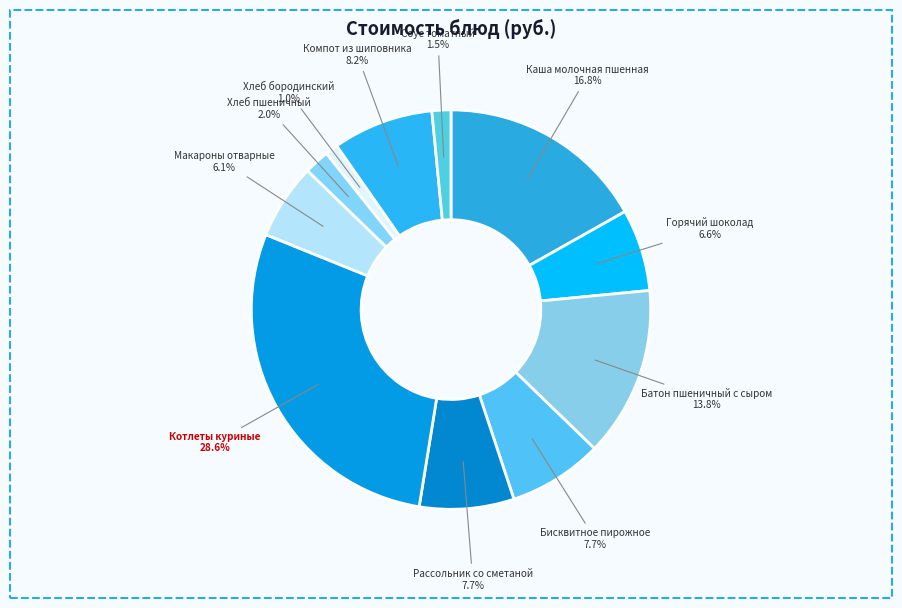

The Хлеб пшеничный slice represents 14% of the pie. True or false?

False